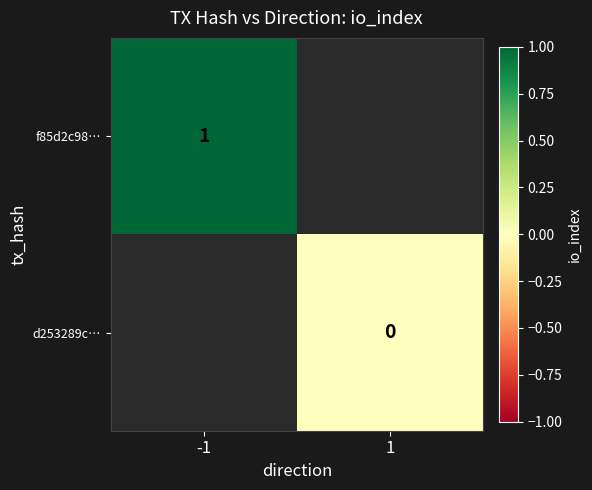

The f85d2c98… series shows 1 at -1. True or false?

True